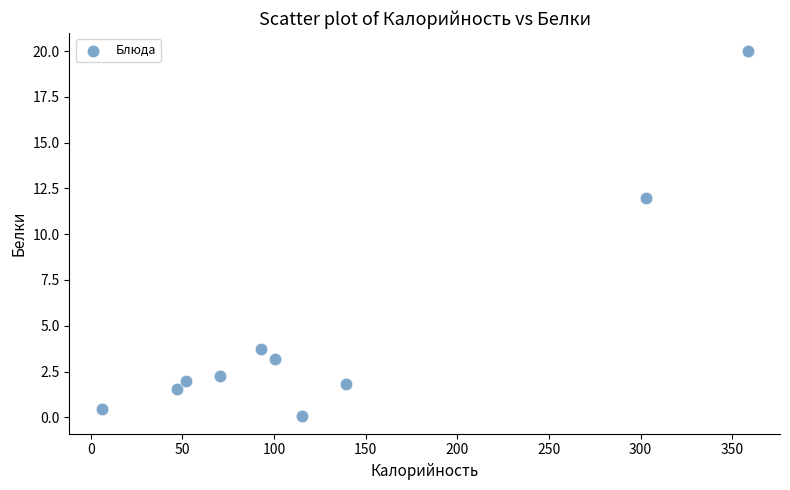

What is the average X value?

128.5